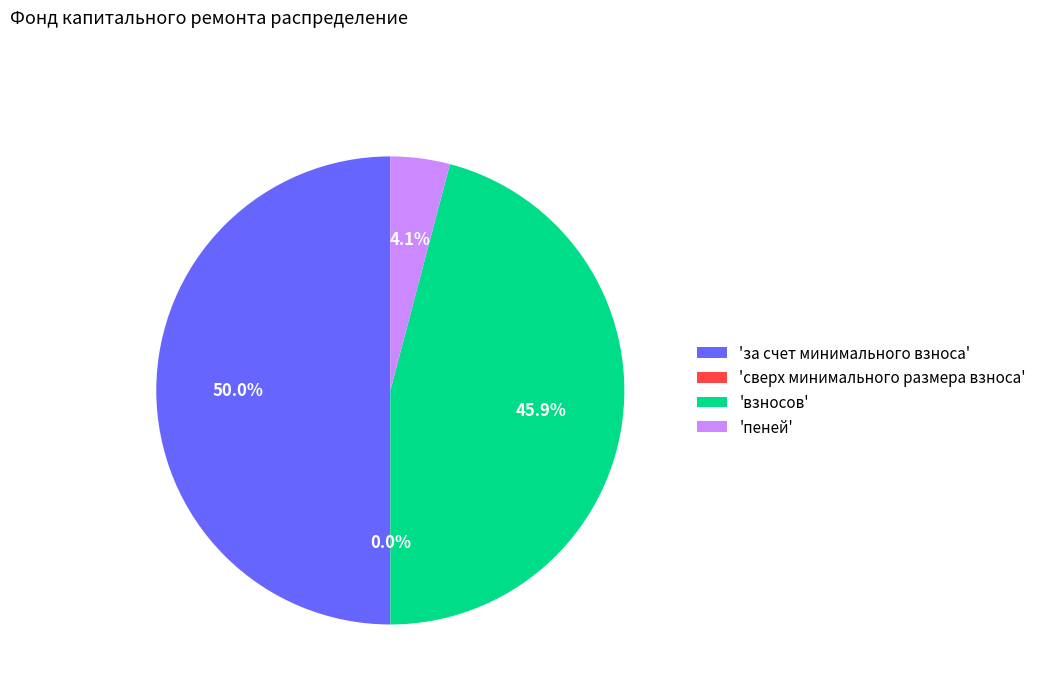

What is the ratio of the value at 'взносов' to the value at 'пеней'?

11.2